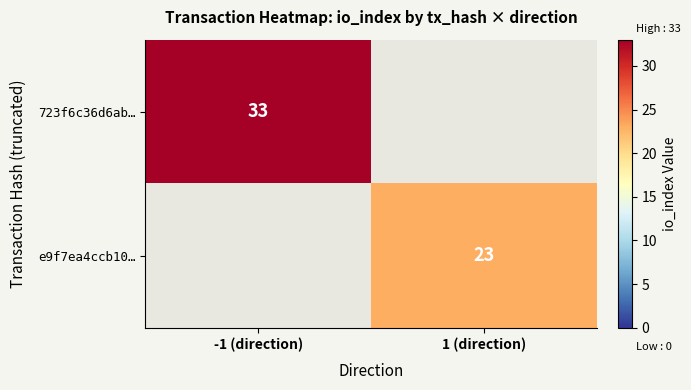

True or false: e9f7ea4ccb10… has a value of 23 at 1 (direction).

True